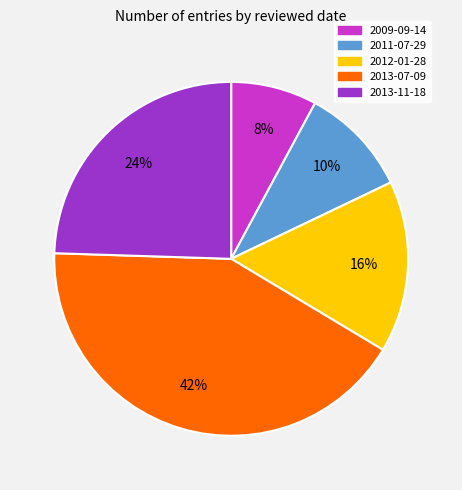

Rank the categories by value from highest to lowest.

2013-07-09, 2013-11-18, 2012-01-28, 2011-07-29, 2009-09-14